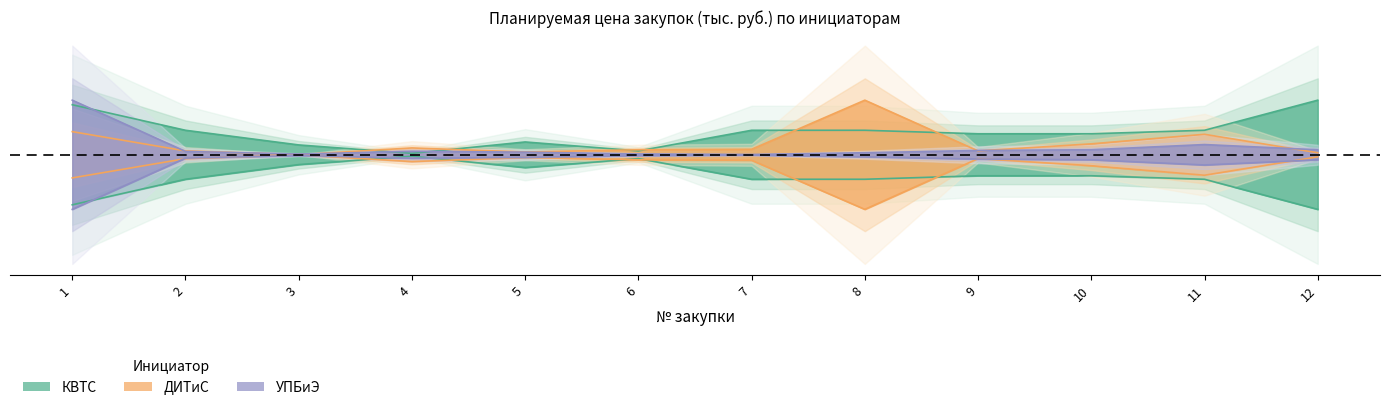

Is the value of ДИТиС at 7 greater than the value of КВТС at 4?

Yes